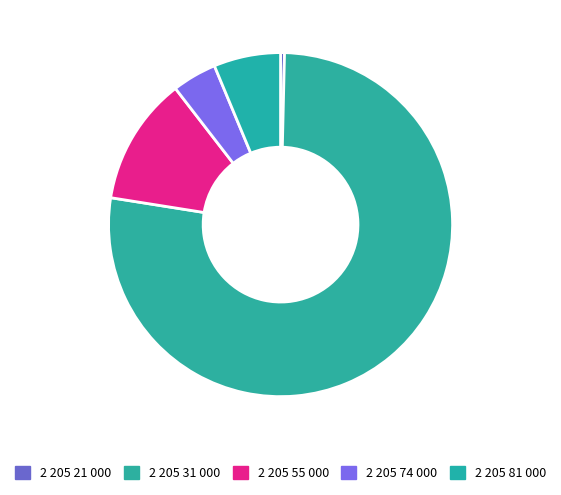

How many segments does this pie chart have?

5